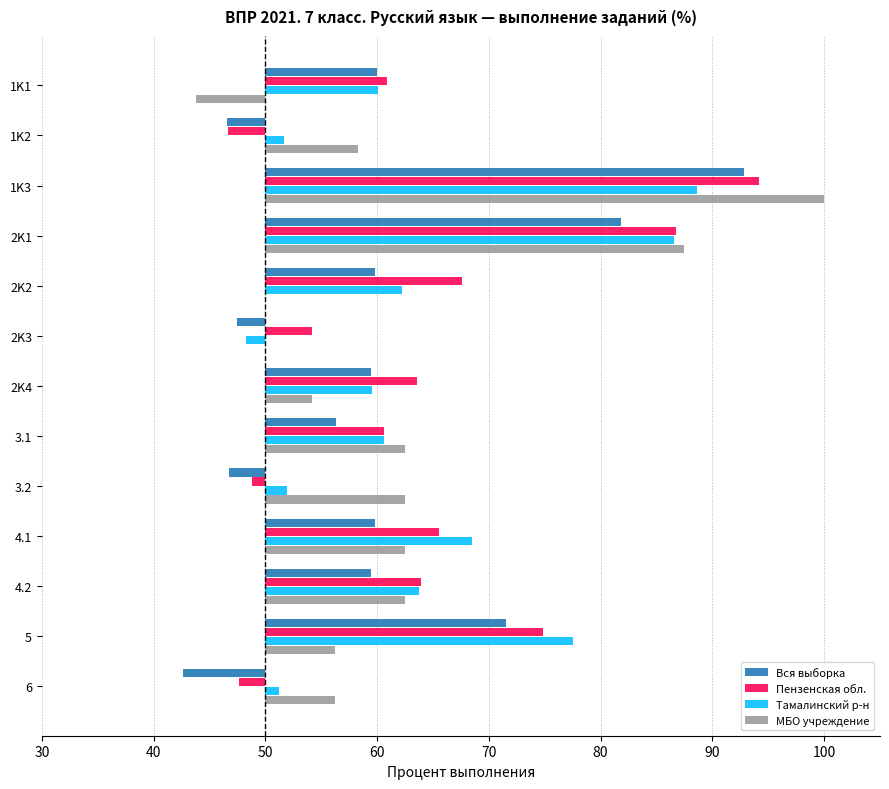

How many distinct data groups are displayed?

4